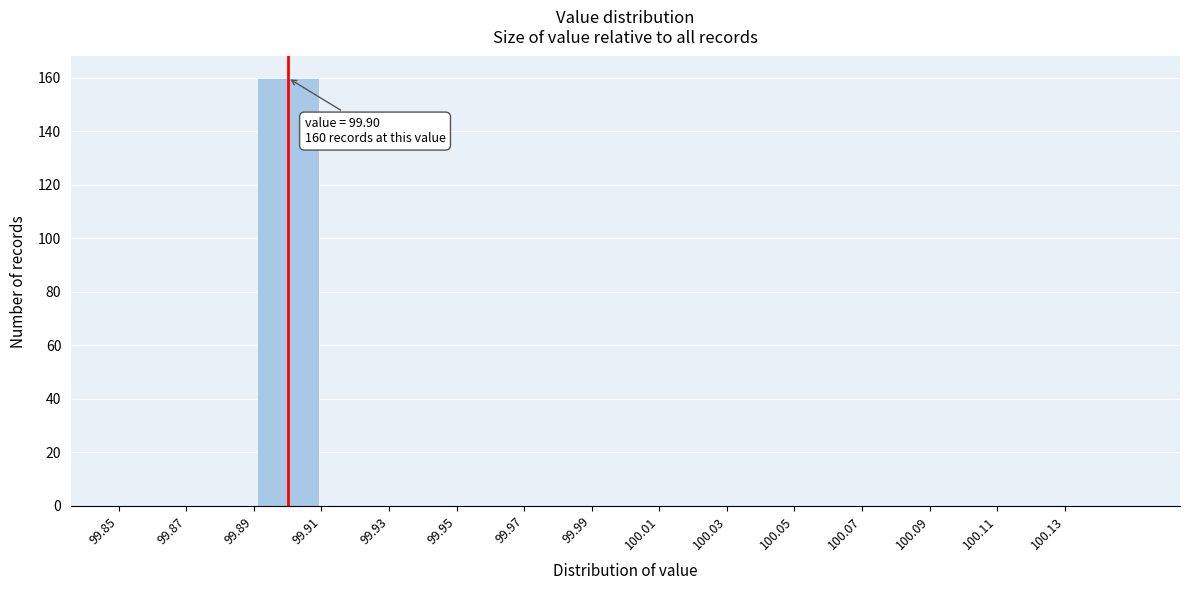

Which range on the x-axis has the tallest bar?

99.89 to 99.91